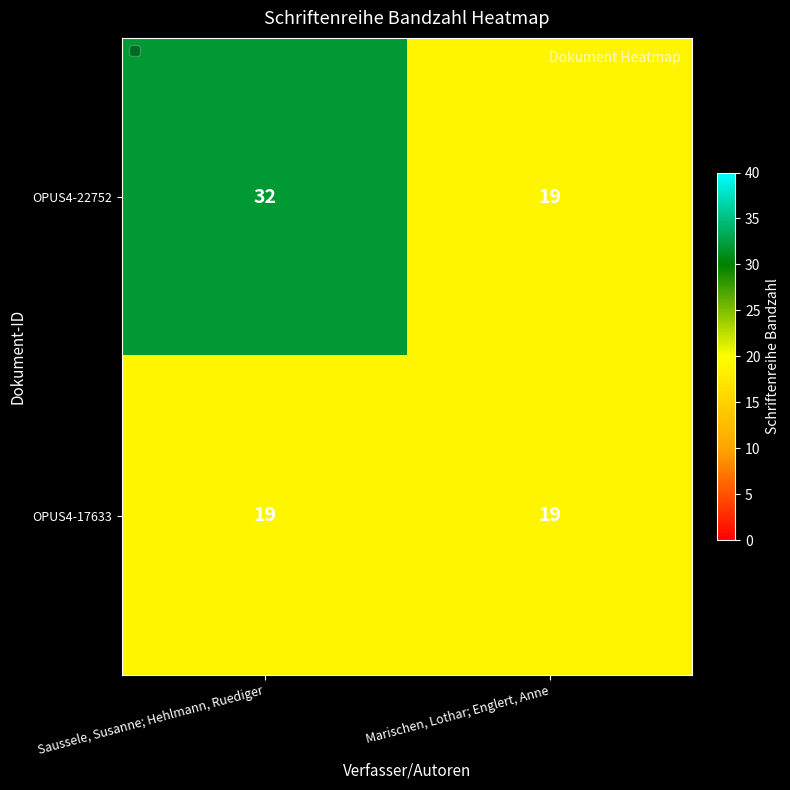

At which category is the sum across all series the highest?

Saussele, Susanne; Hehlmann, Ruediger